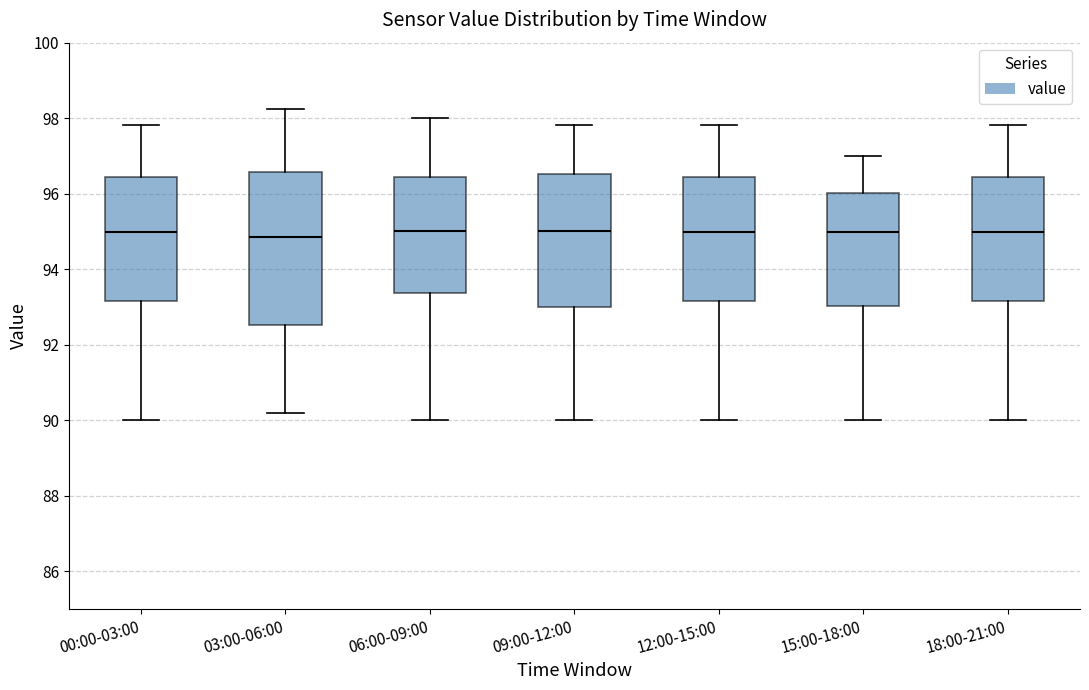

Reading left to right, read every box against the y-axis: the position of its median line, the range the box covers, and the ends of its whiskers. The values are not printed on the chart, so give them approximately, as read against the axis.

00:00-03:00: median 95.0, box 93.2 to 96.4, whiskers 90.0 to 97.8
03:00-06:00: median 94.8, box 92.6 to 96.6, whiskers 90.2 to 98.2
06:00-09:00: median 95.0, box 93.4 to 96.4, whiskers 90.0 to 98.0
09:00-12:00: median 95.0, box 93.0 to 96.6, whiskers 90.0 to 97.8
12:00-15:00: median 95.0, box 93.2 to 96.4, whiskers 90.0 to 97.8
15:00-18:00: median 95.0, box 93.0 to 96.0, whiskers 90.0 to 97.0
18:00-21:00: median 95.0, box 93.2 to 96.4, whiskers 90.0 to 97.8